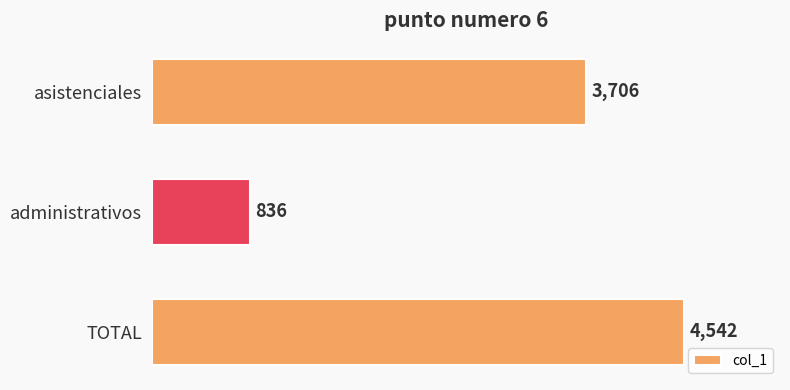

The chart shows a value of 3706 at asistenciales. True or false?

True